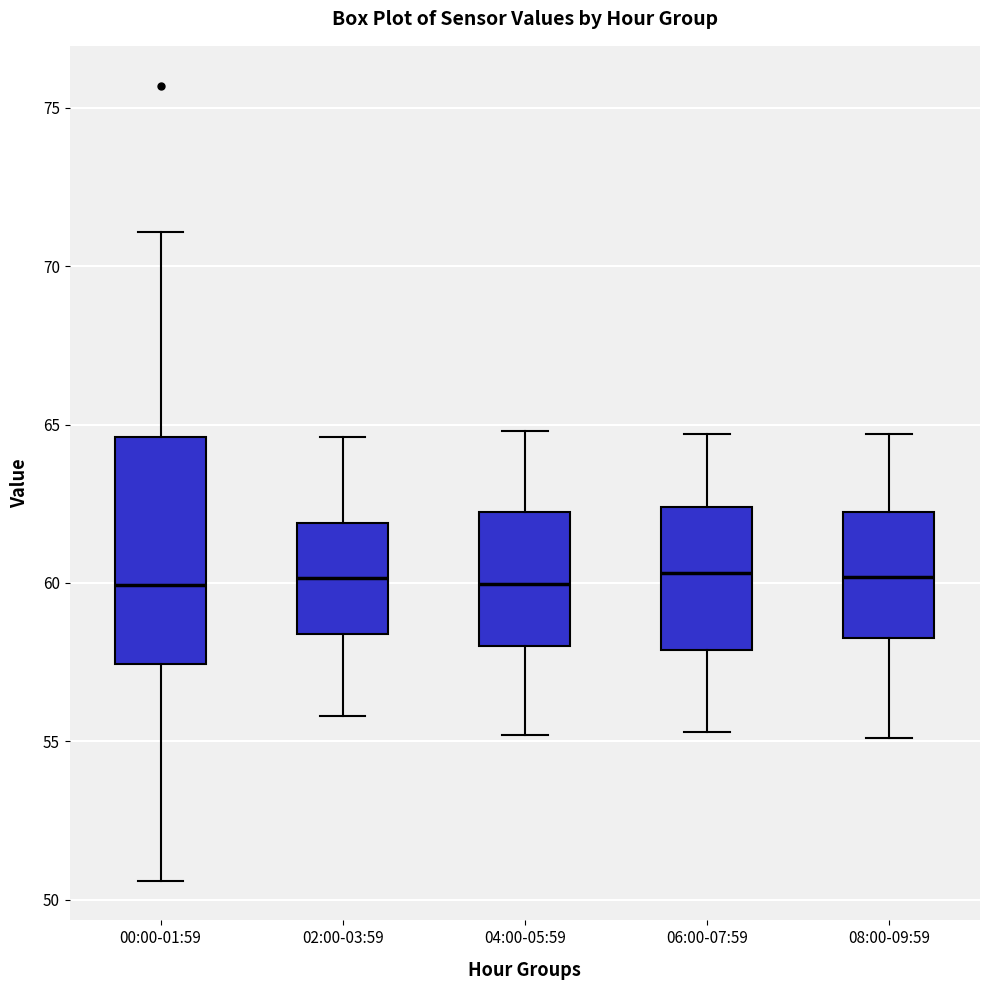

Reading left to right, read every box against the y-axis: the position of its median line, the range the box covers, and the ends of its whiskers. The values are not printed on the chart, so give them approximately, as read against the axis.

00:00-01:59: median 60.0, box 57.5 to 64.5, whiskers 50.5 to 71.0
02:00-03:59: median 60.0, box 58.5 to 62.0, whiskers 56.0 to 64.5
04:00-05:59: median 60.0, box 58.0 to 62.5, whiskers 55.0 to 65.0
06:00-07:59: median 60.5, box 58.0 to 62.5, whiskers 55.5 to 64.5
08:00-09:59: median 60.0, box 58.5 to 62.5, whiskers 55.0 to 64.5